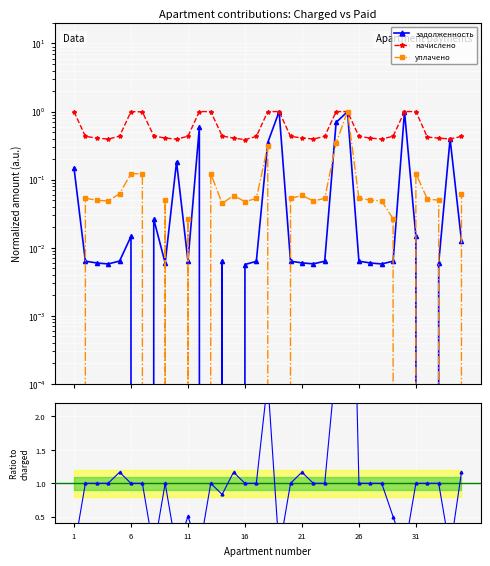

At which label is nachisleno closest to 0?

16